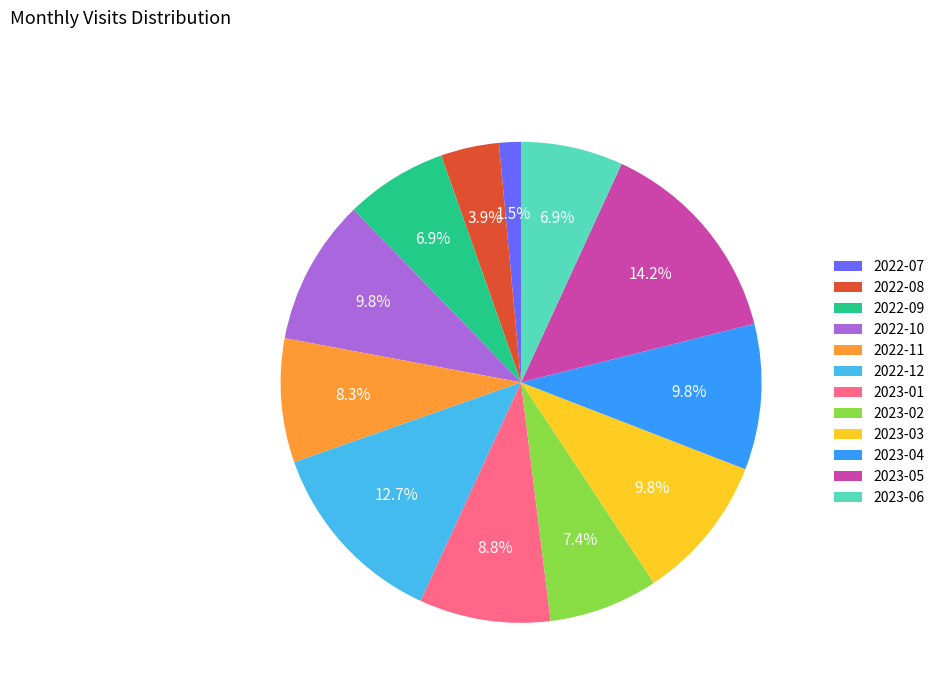

Which slice is the largest?

2023-05